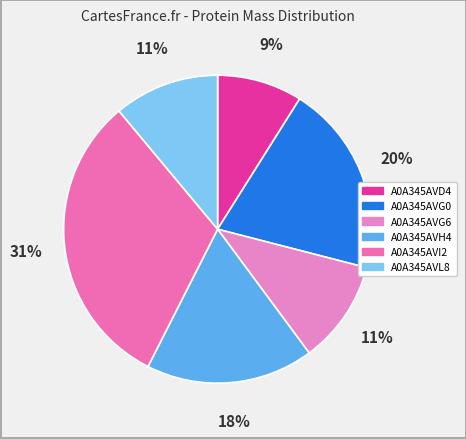

What is the total percentage of A0A345AVG6 and A0A345AVI2?

42.3%